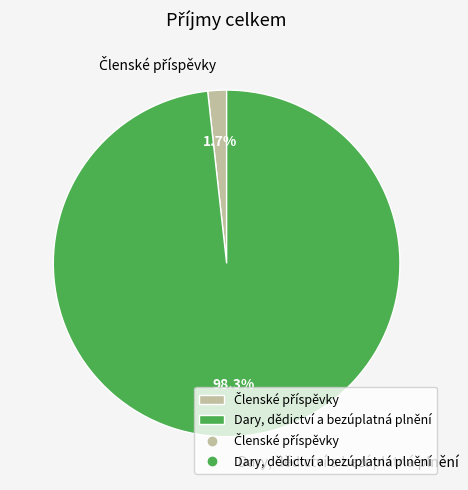

Which slice is the largest?

Dary, dědictví a bezúplatná plnění